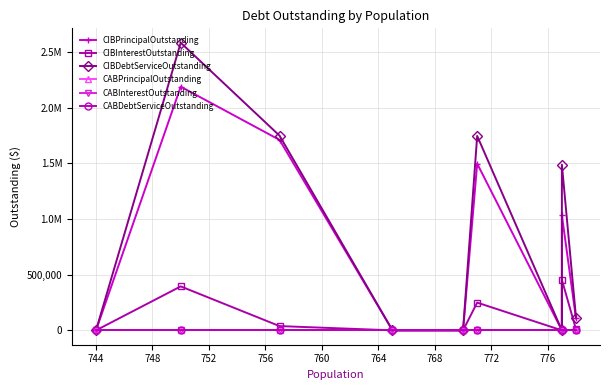

True or false: CIBInterestOutstanding and CIBPrincipalOutstanding cross at least once.

False